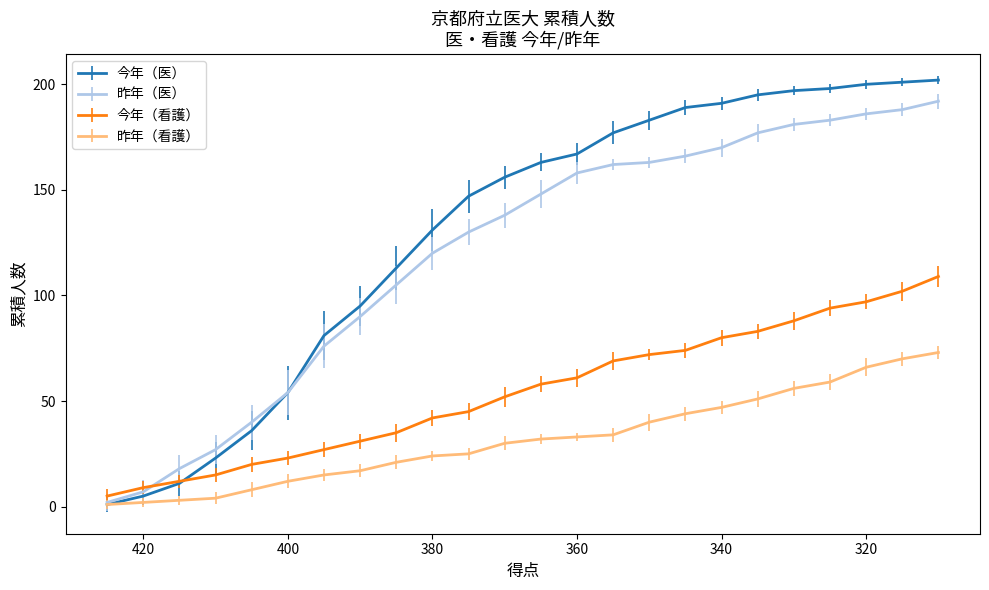

What is the difference between the maximum and minimum values in the 今年（看護） series?

104